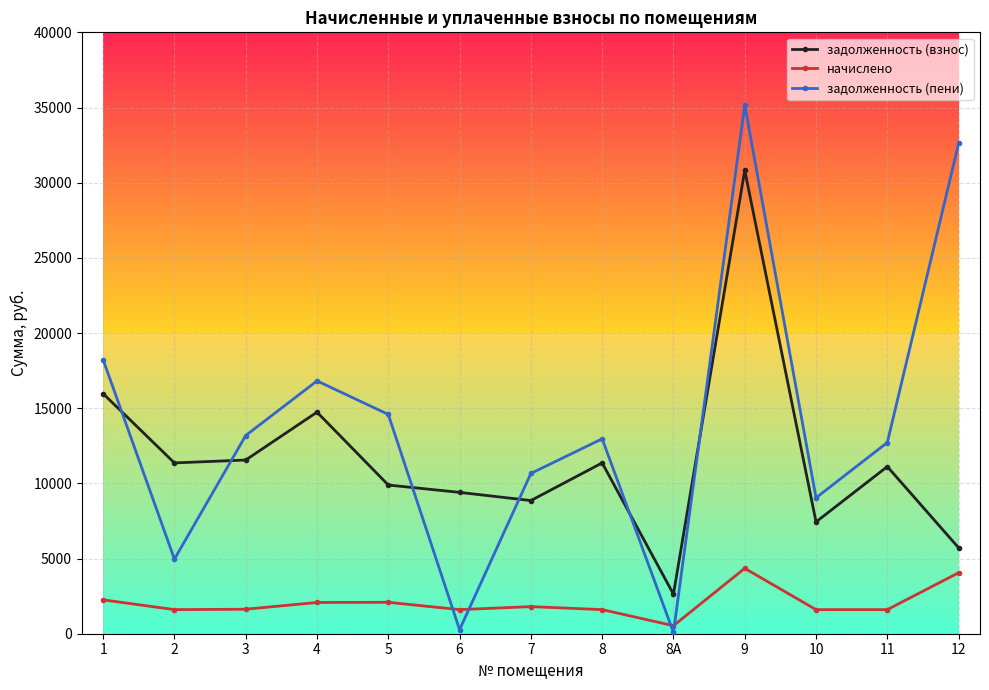

What is the value of the начислено point at the 1st from the left?

2252.1